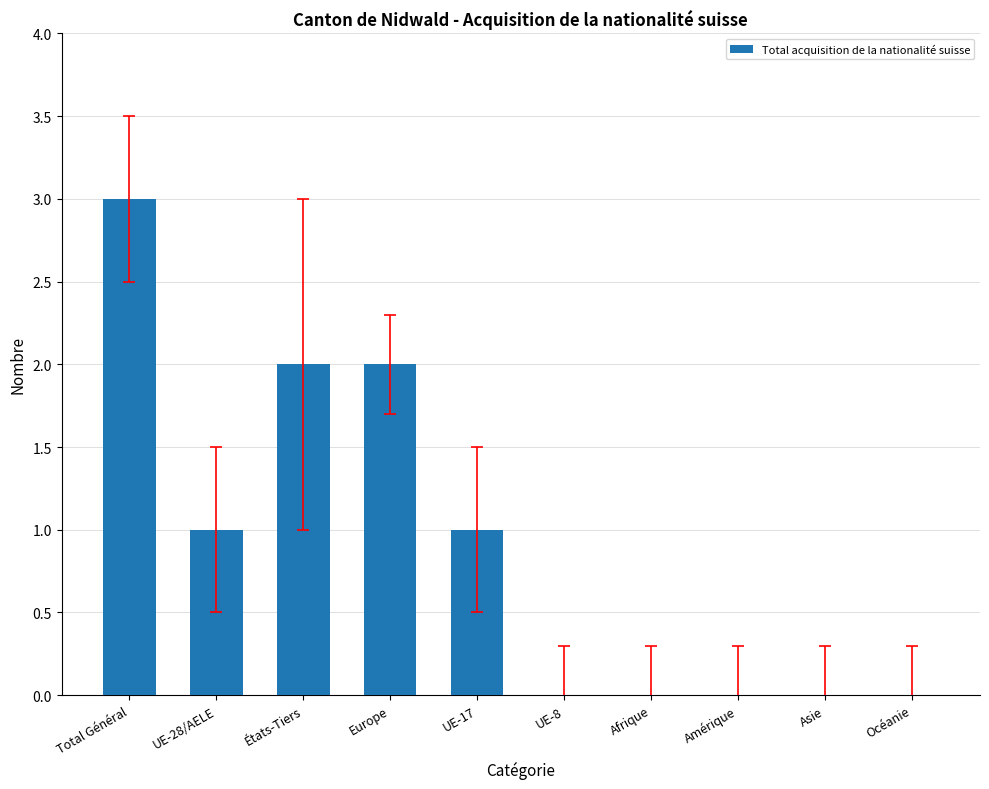

The chart shows a value of 1 at UE-17. True or false?

True